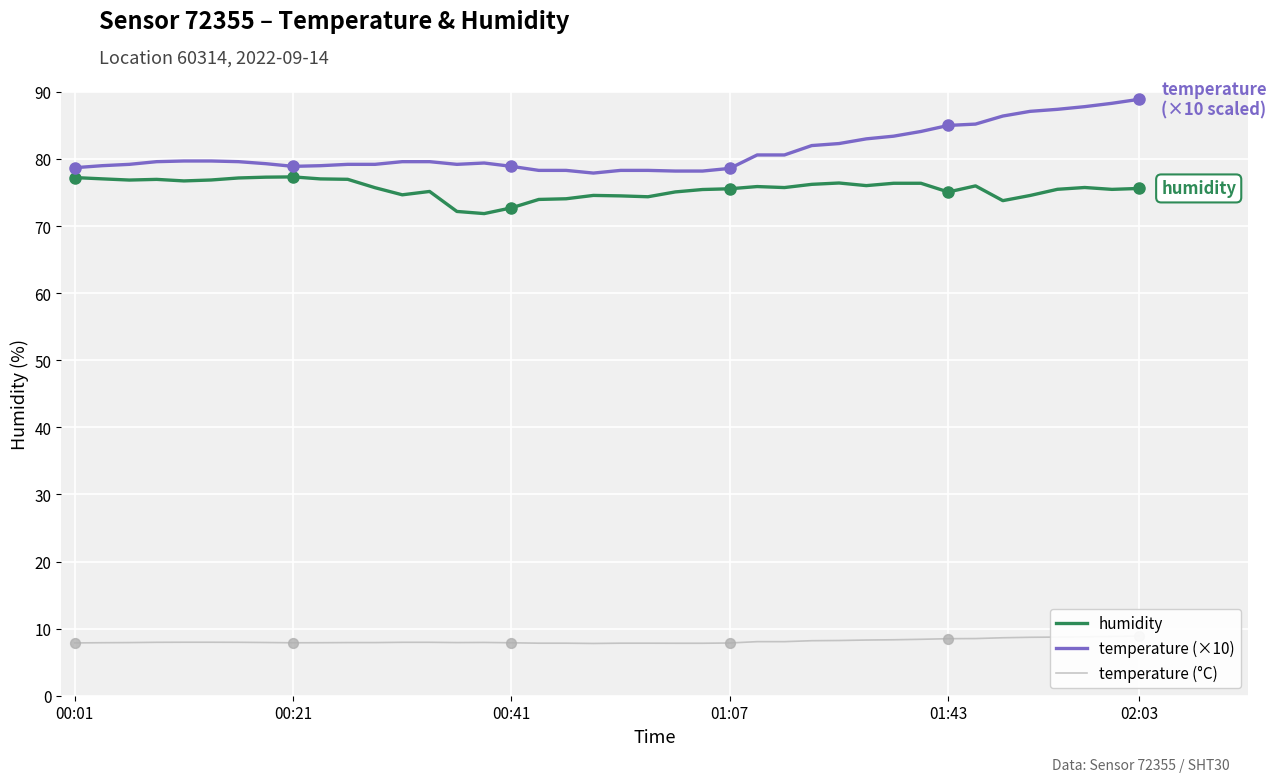

What is the lowest value of the humidity series?

71.9